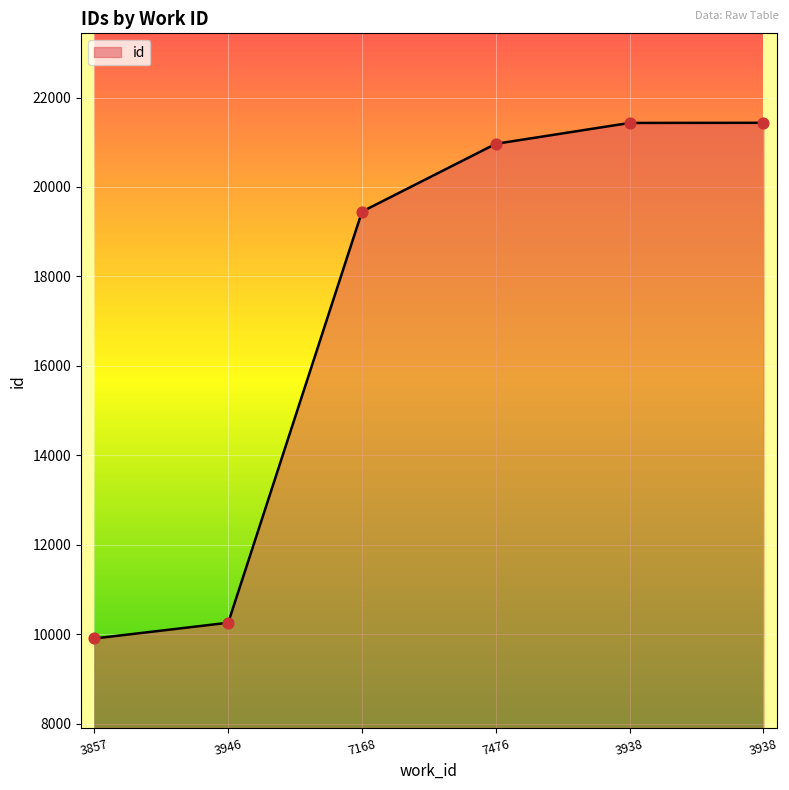

Is this an area chart (filled region under the line)?

Yes